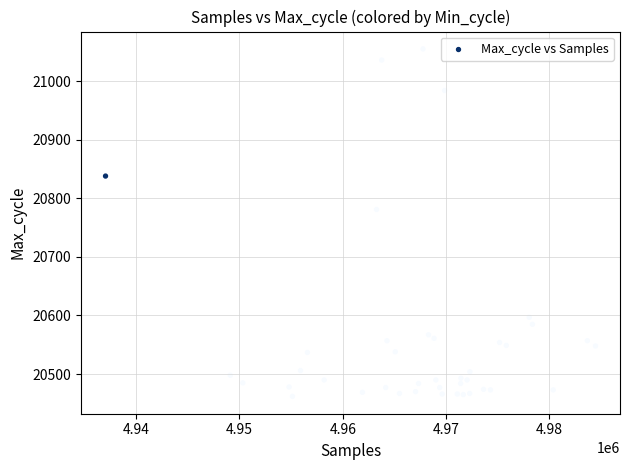

What is the range of Y values (max minus min)?

593